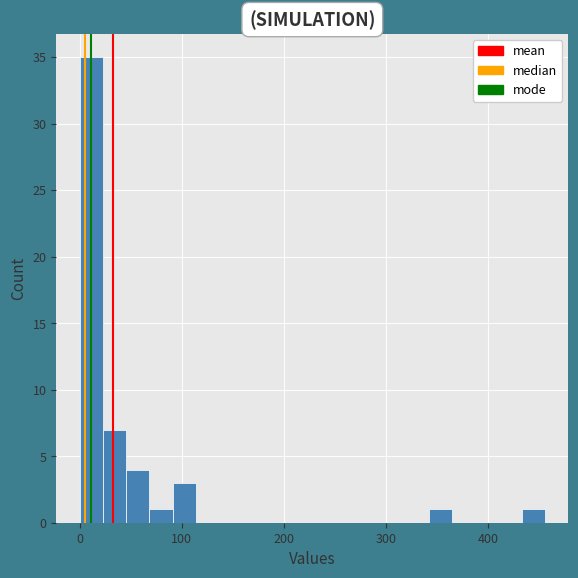

Around what value on the x-axis is the tallest bar? Give the approximate position of its centre, as read against the axis.

10